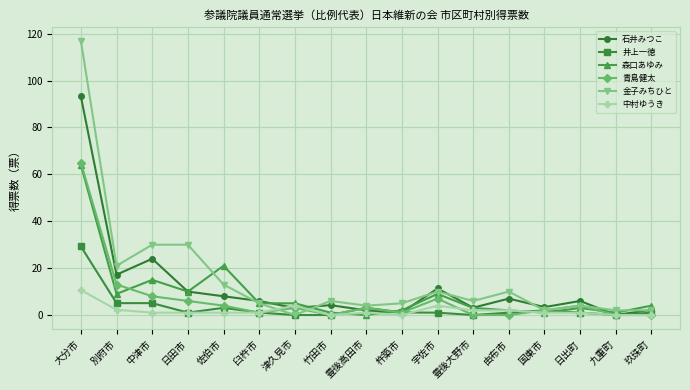

Which series has the widest spread of values?

金子みちひと